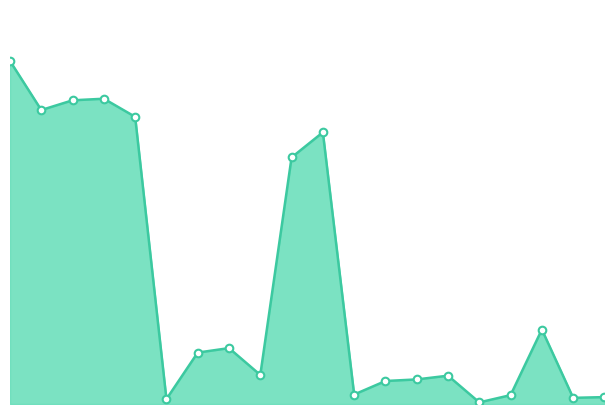

How many lines are shown in the chart?

1